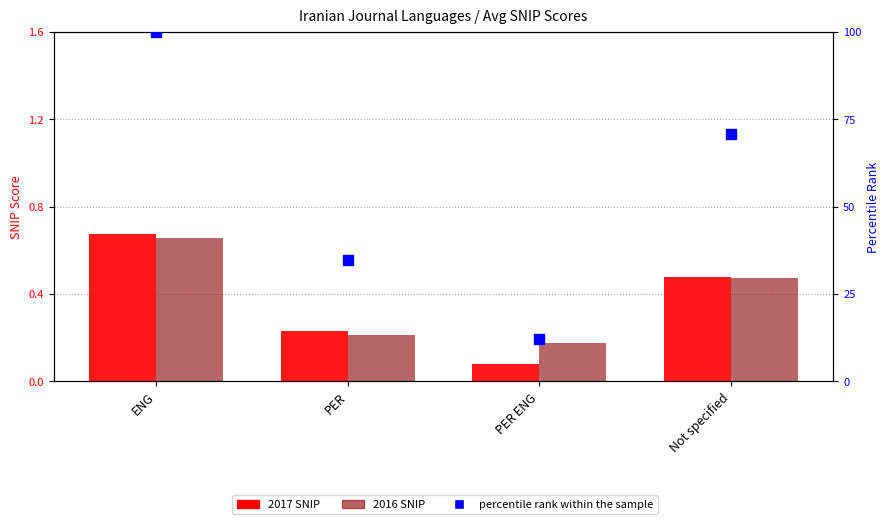

Is the value of 2017 SNIP at PER greater than the value of percentile rank within the sample at PER?

No